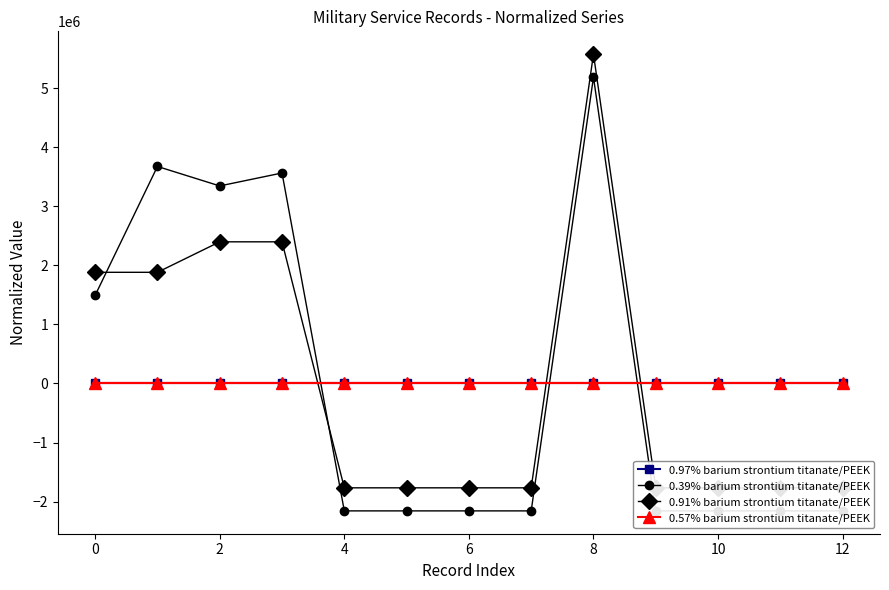

Reading left to right, transcribe all the data shown in this chart.

0.97% barium strontium titanate/PEEK: -0.0	-0.0	-0.0	-0.0	-0.0	-0.0	-0.0	-0.0	-0.0	-0.0	-0.0	-0.0	-0.0
0.39% barium strontium titanate/PEEK: 1491577.8	3673762.8	3344109.8	3563114.8	-2157151.2	-2157121.2	-2157147.2	-2157119.2	5184473.8	-2157130.2	-2157118.2	-2157125.2	-2157127.2
0.91% barium strontium titanate/PEEK: 1881897.3	1881893.3	2397950.3	2397949.3	-1766831.7	-1766801.7	-1766827.7	-1766799.7	5574793.3	-1766810.7	-1766798.7	-1766805.7	-1766807.7
0.57% barium strontium titanate/PEEK: 0.0	0.0	0.0	0.0	0.0	0.0	0.0	0.0	0.0	0.0	0.0	0.0	0.0